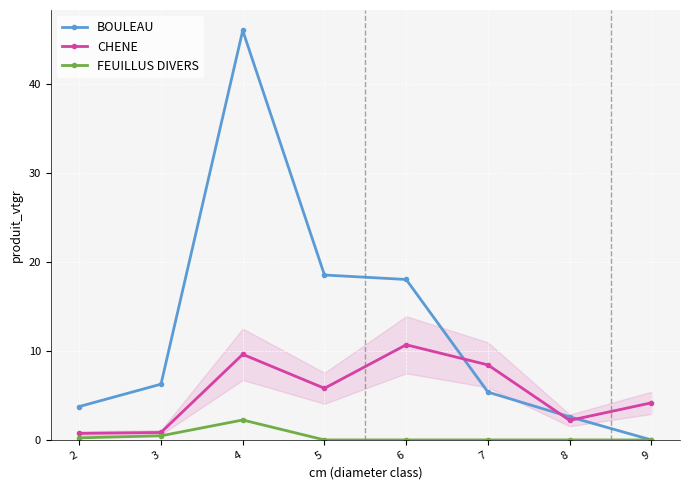

Which series has the largest total across all categories?

BOULEAU